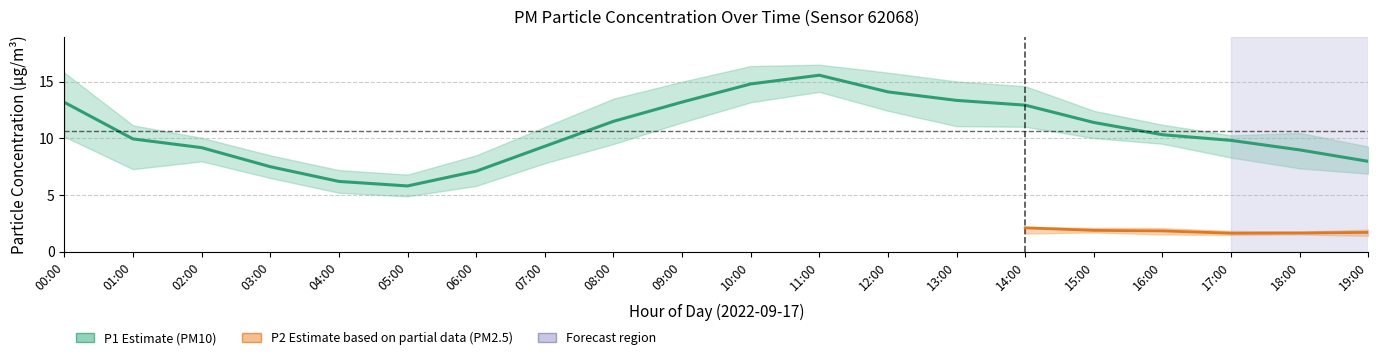

Is this an area chart (filled region under the line)?

No